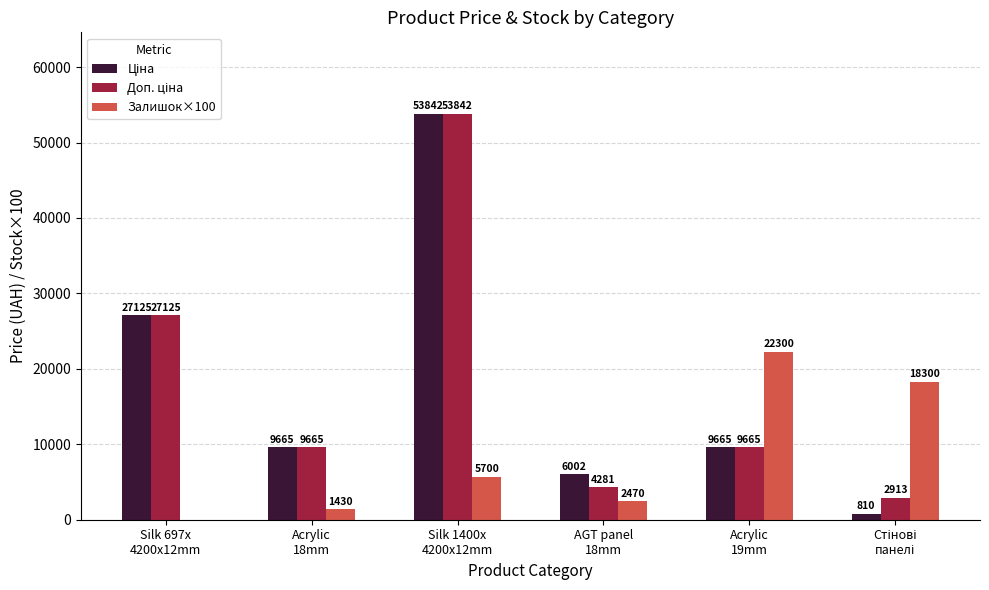

What is the greatest value displayed?

53842.2